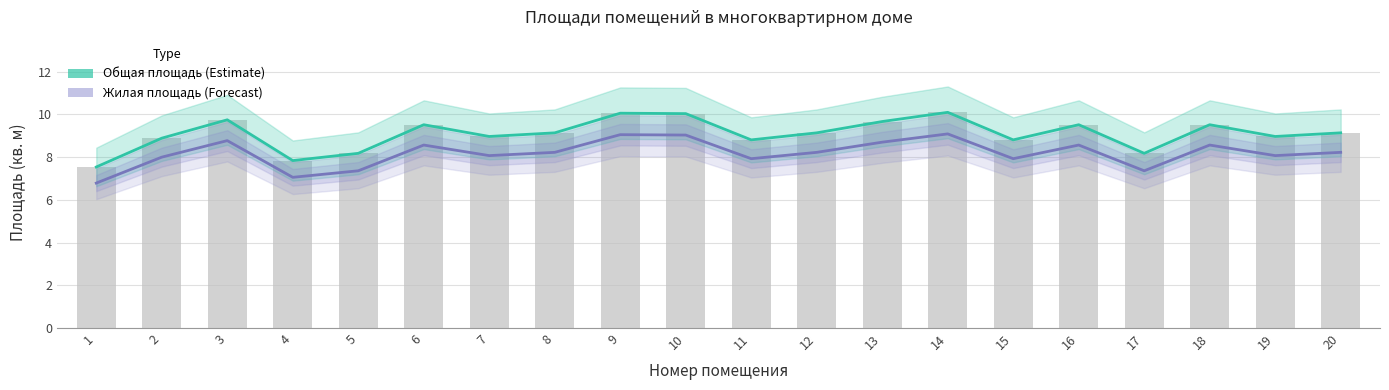

Between 5 and 8, which is larger?

8